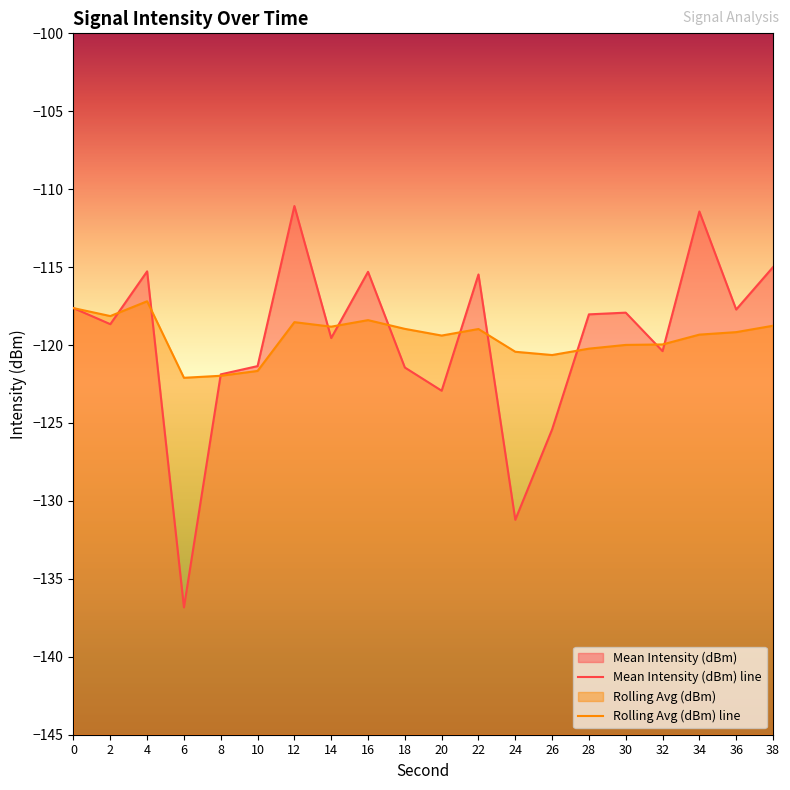

What is the spread (max minus min) of values at 14?

0.7